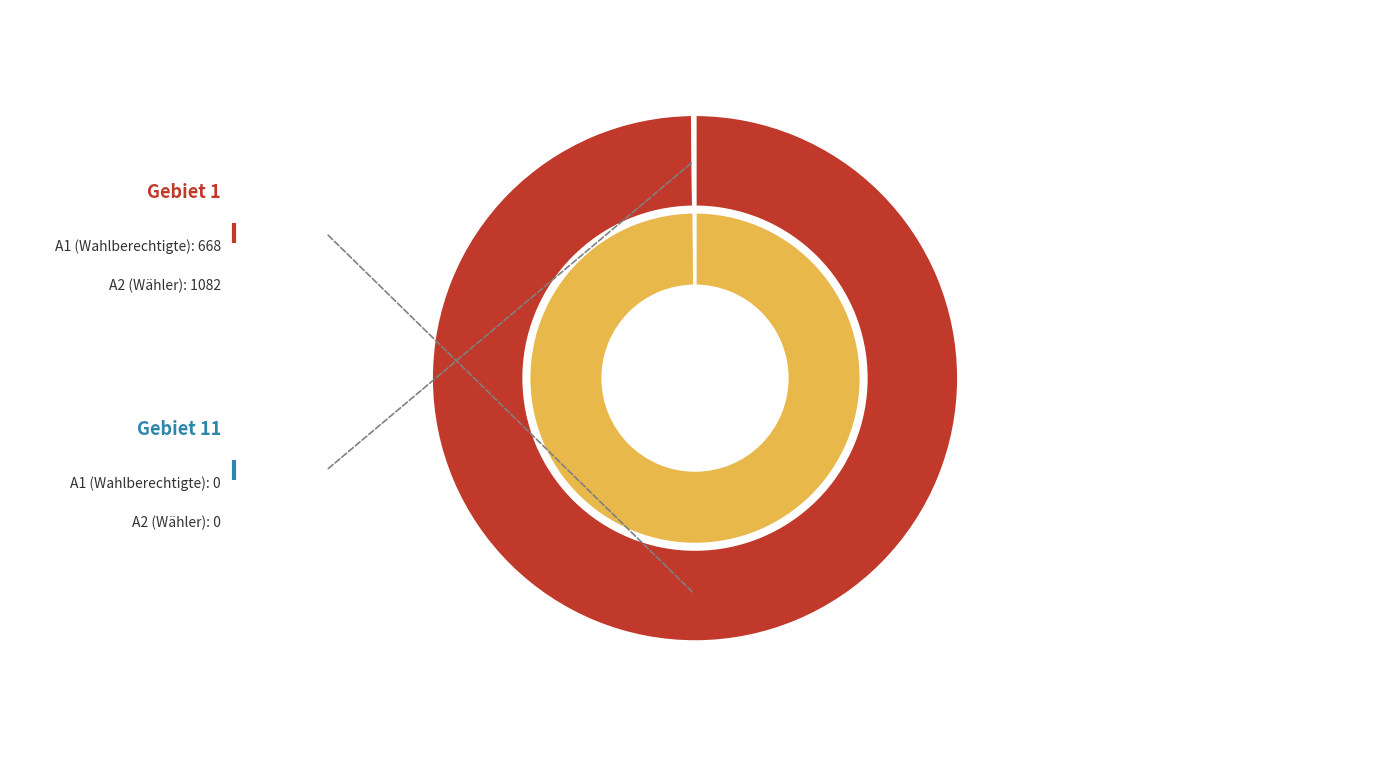

Between 11 and 1, which is larger?

1